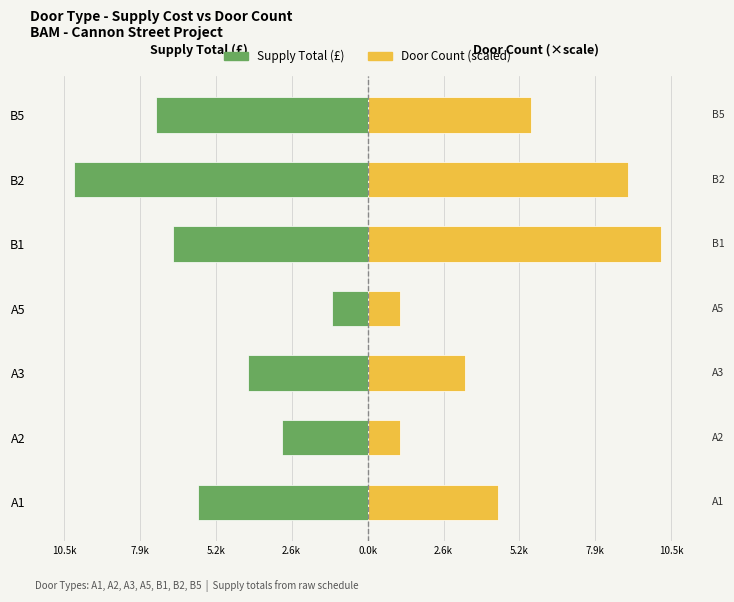

What is the maximum value for Door Count (scaled)?

10137.8